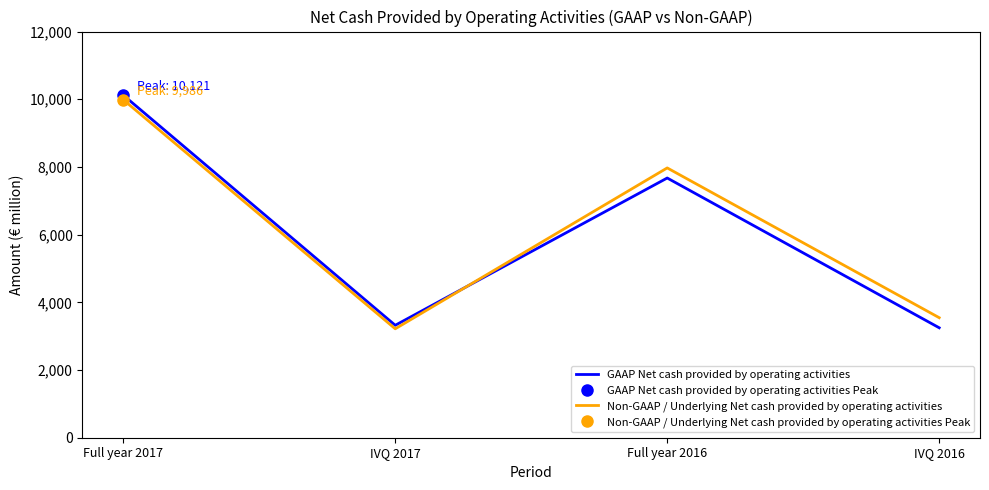

What is the difference between the highest and lowest values at IVQ 2017?

104